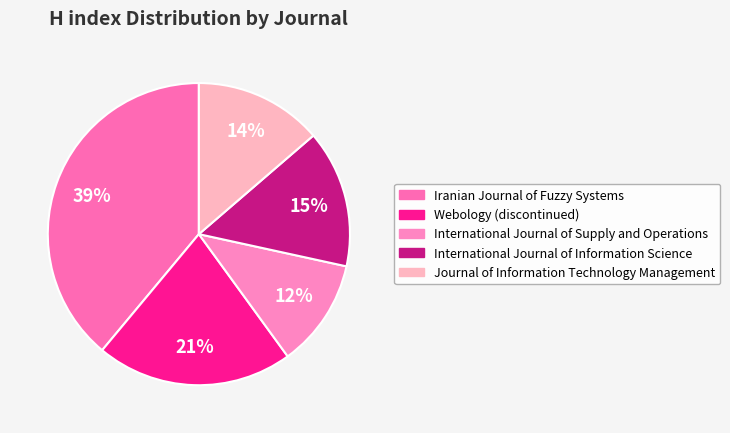

What is the total percentage of Journal of Information Technology Management and Iranian Journal of Fuzzy Systems?

52.6%